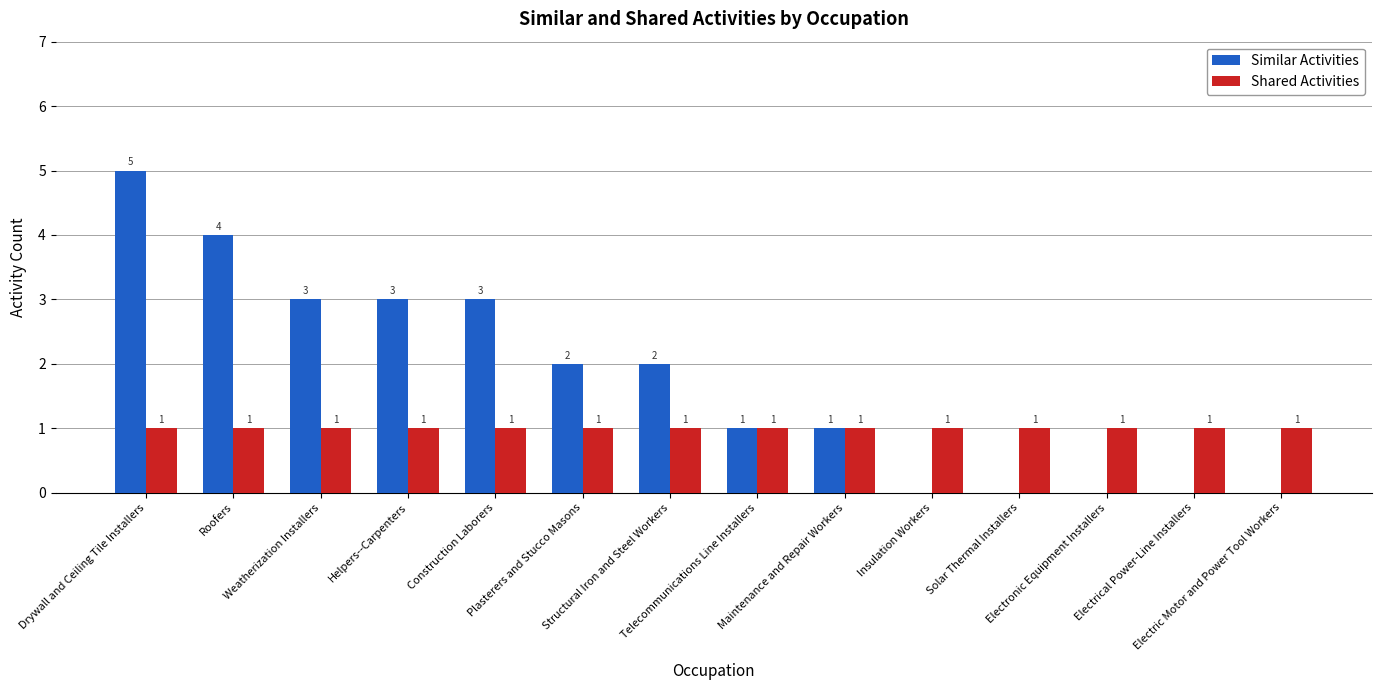

Is it true that Similar Activities equals 1 at Telecommunications Line Installers?

True